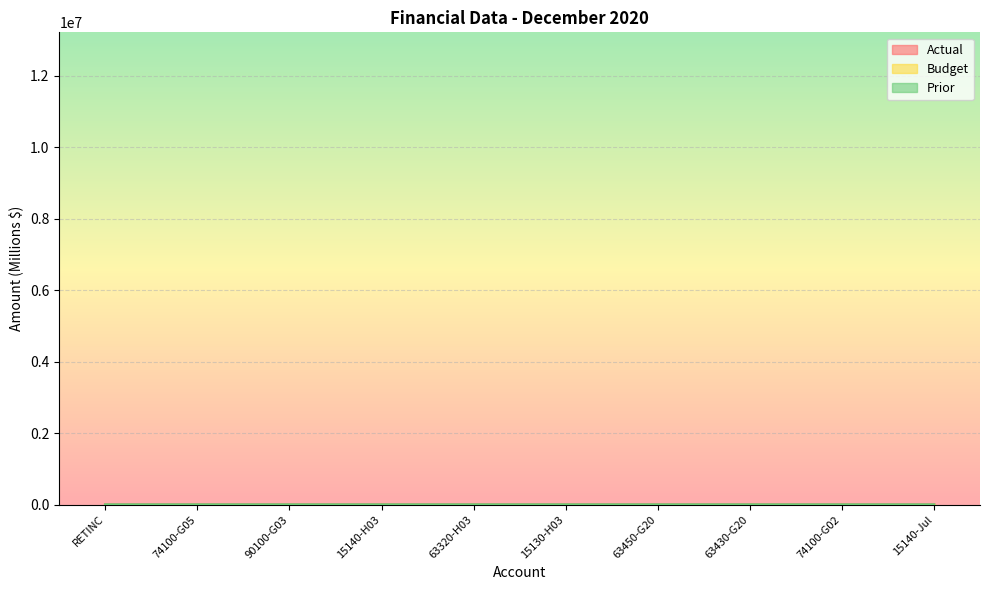

Is this an area chart (filled region under the line)?

No